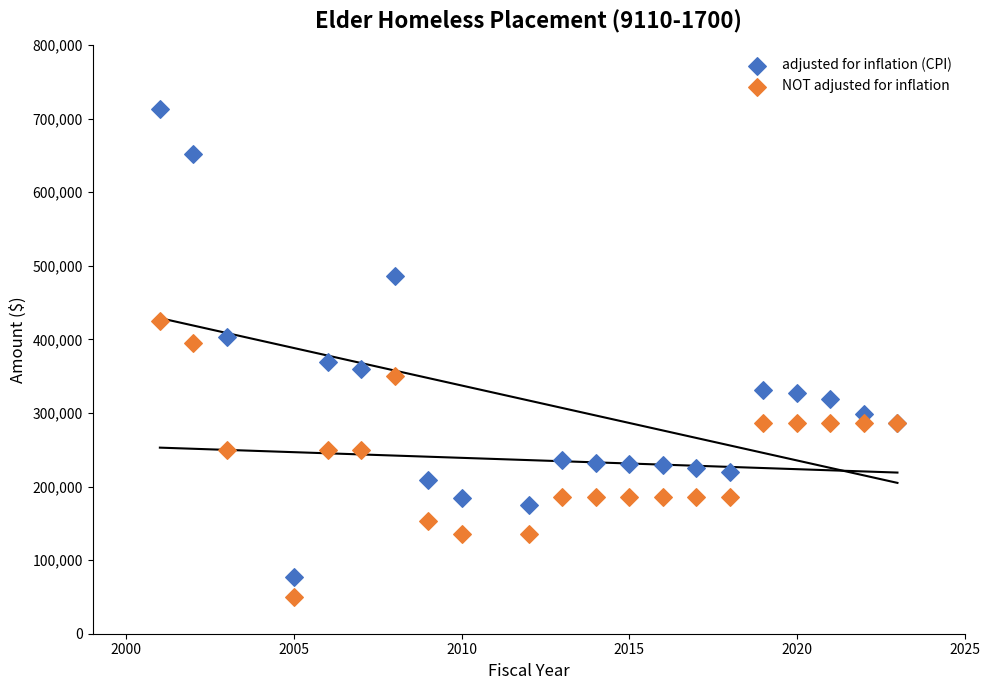

What is the X range (max minus min) for the scatter plot?

22